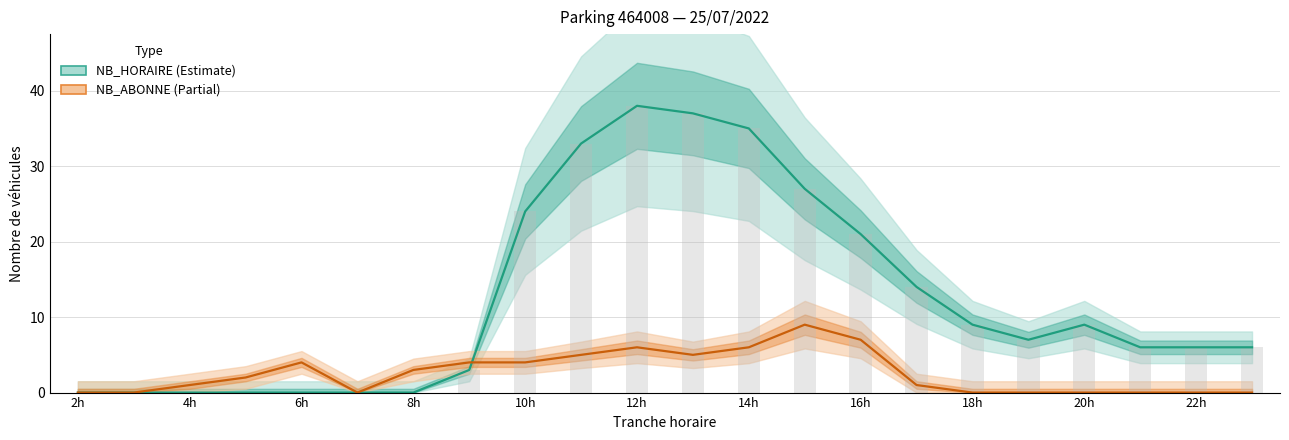

How many data points does each series have?

22